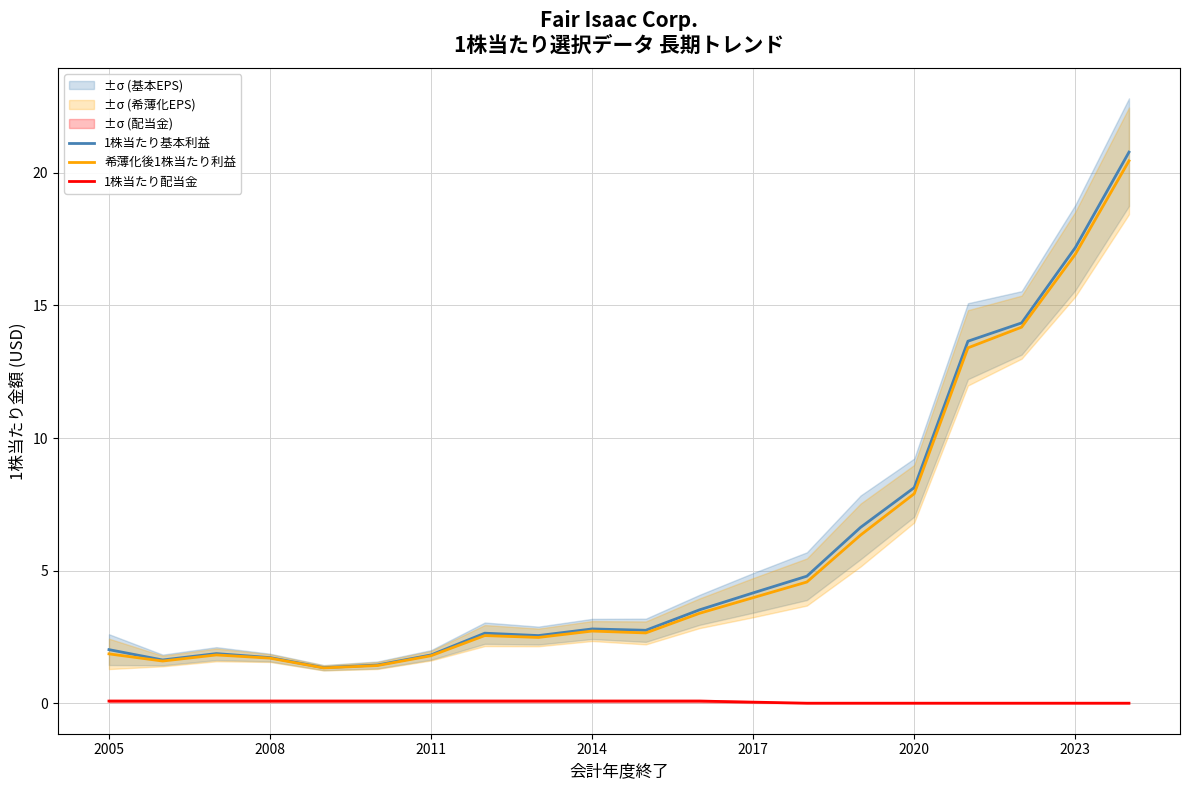

What is the minimum value for 1株当たり基本利益?

1.3